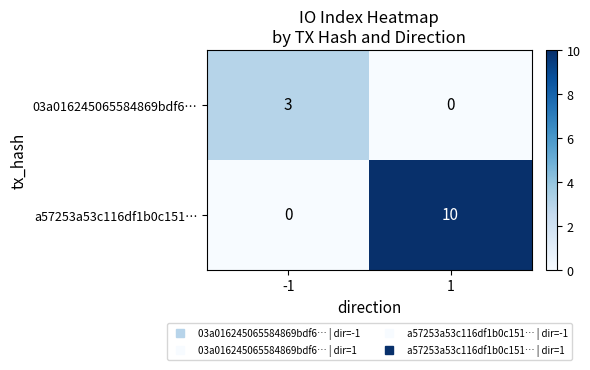

Which series changed the most between -1 and 1?

a57253a53c116df1b0c151…